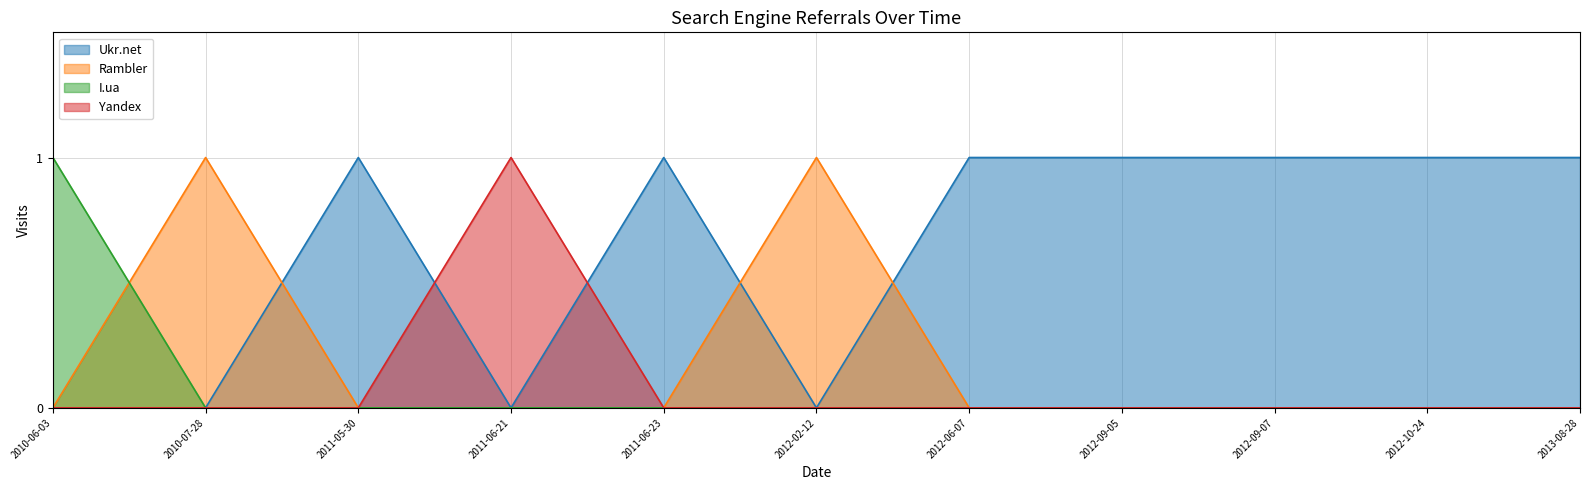

The Yandex series shows 0 at 2012-02-12. True or false?

True